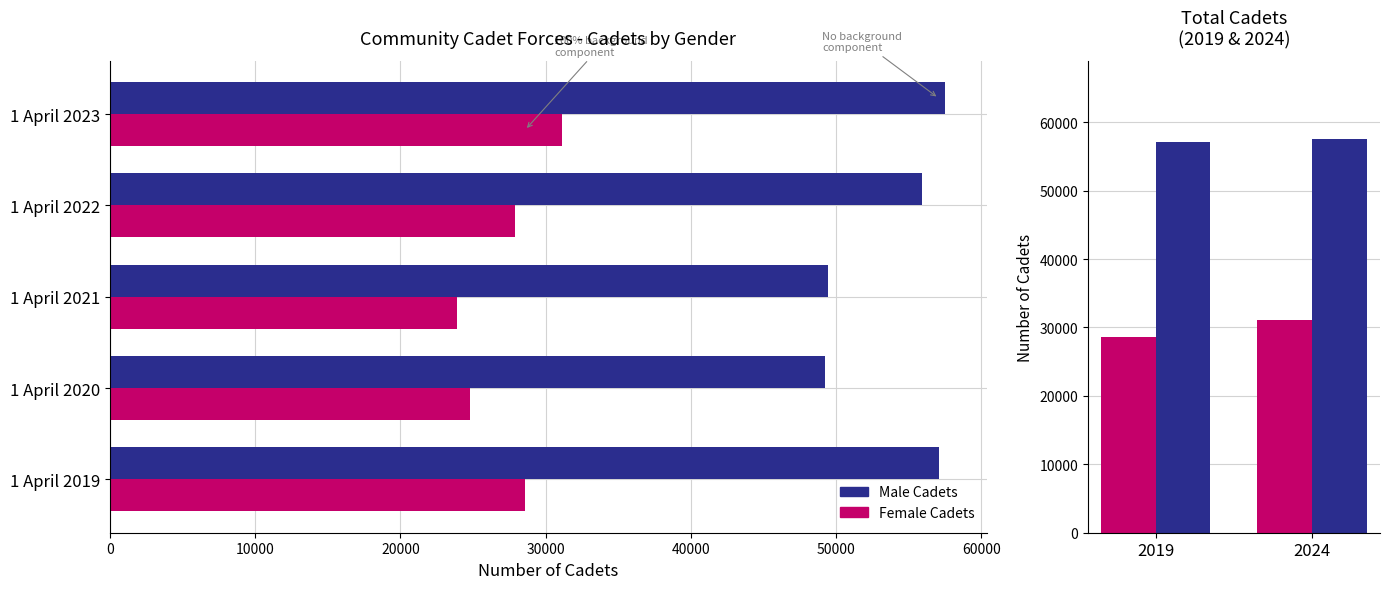

What is the value of the Male Cadets bar at the 1st from the left?

57050